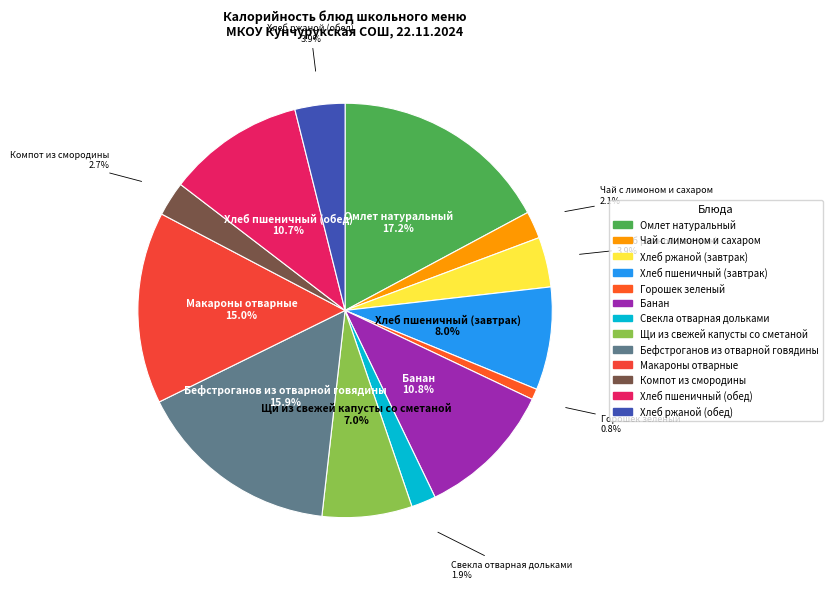

Is it true that Омлет натуральный is 17% of the pie?

True